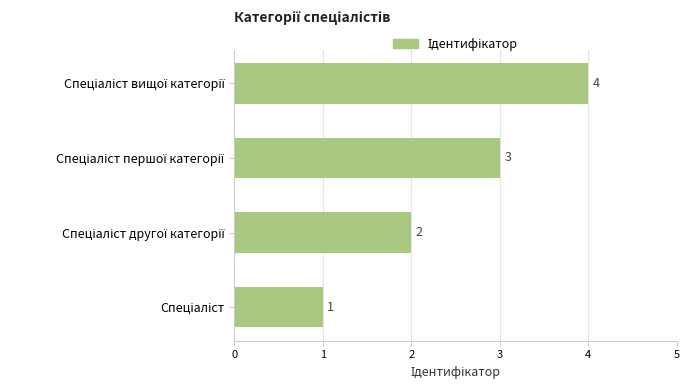

Count the values in the range 2 to 4.

3